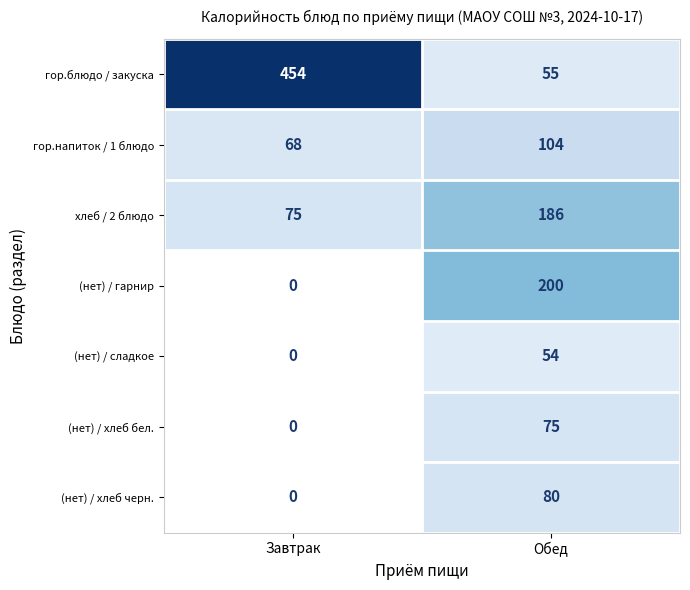

What is the spread (max minus min) of values at Обед?

146